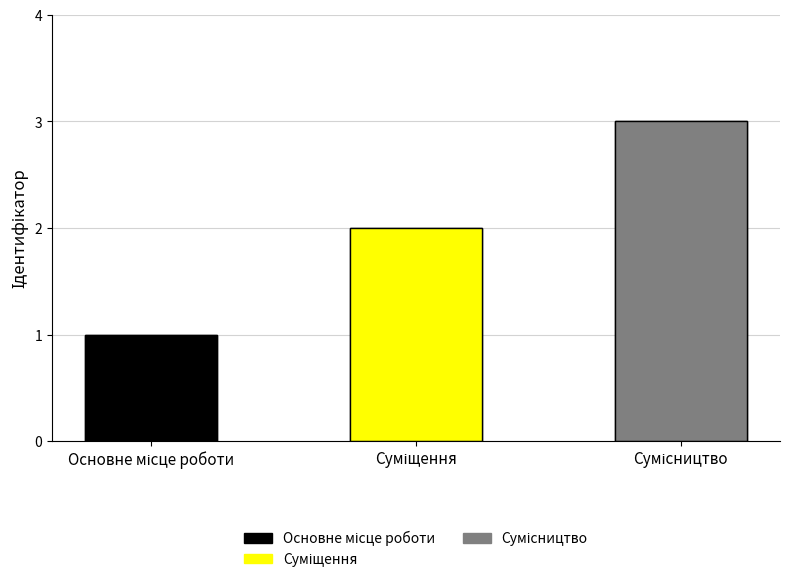

Reading left to right, transcribe all the data shown in this chart.

1	2	3